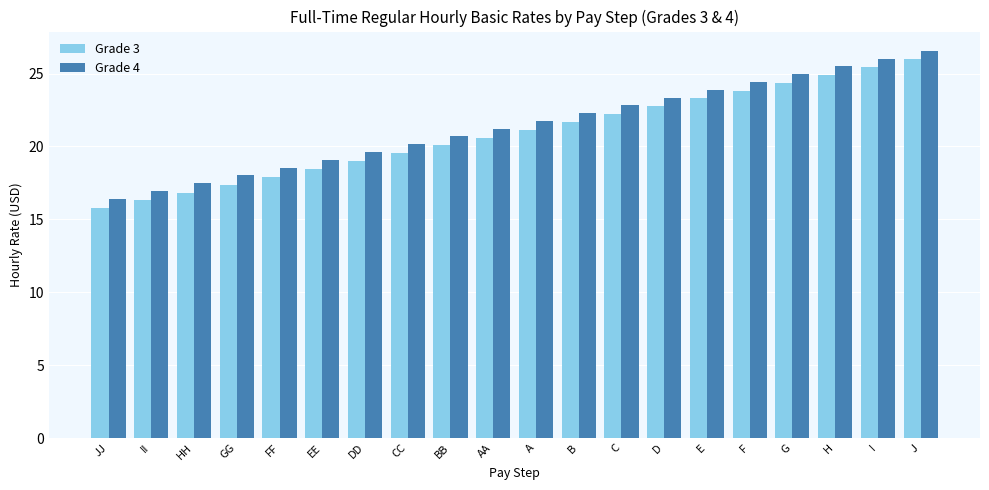

At which label does Grade 4 reach its peak?

J